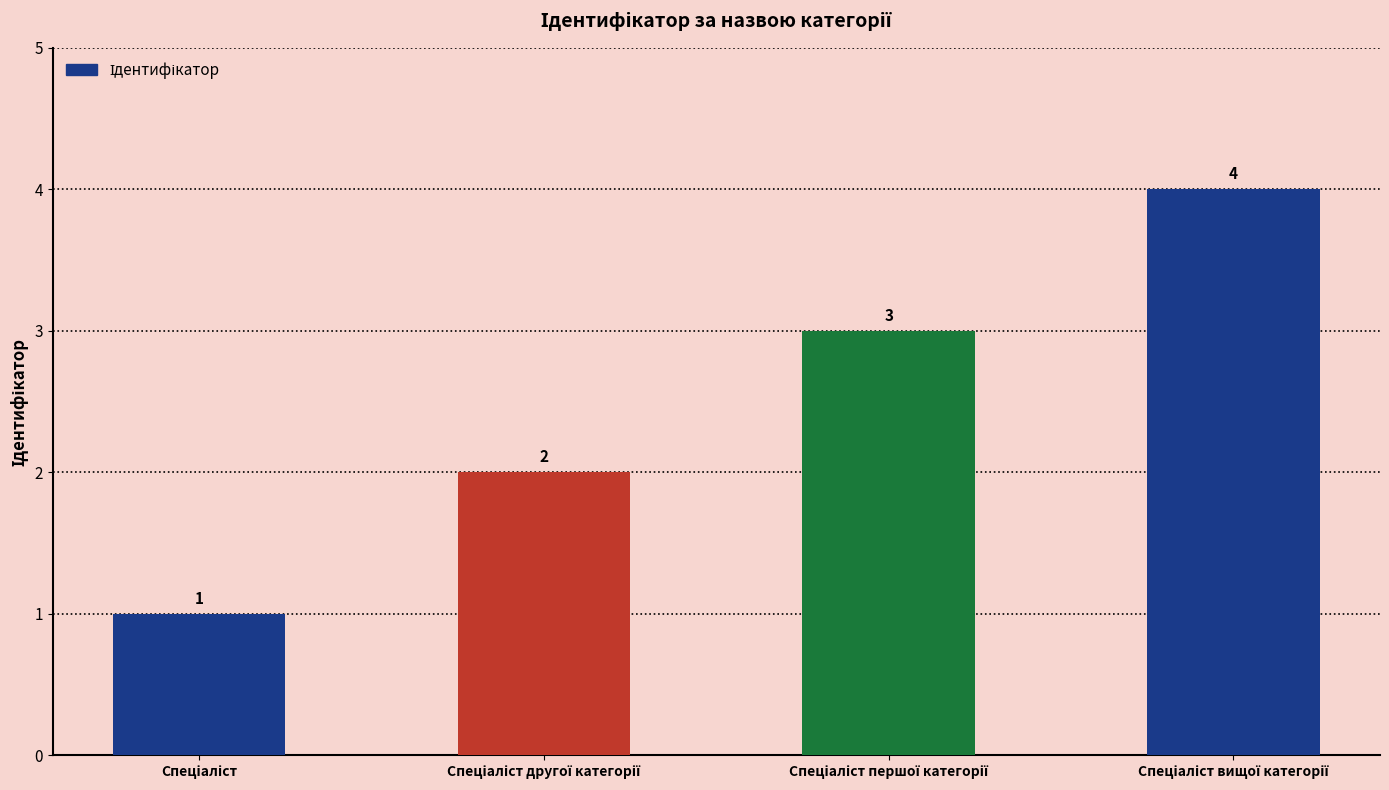

What is the difference between the maximum and minimum values?

3